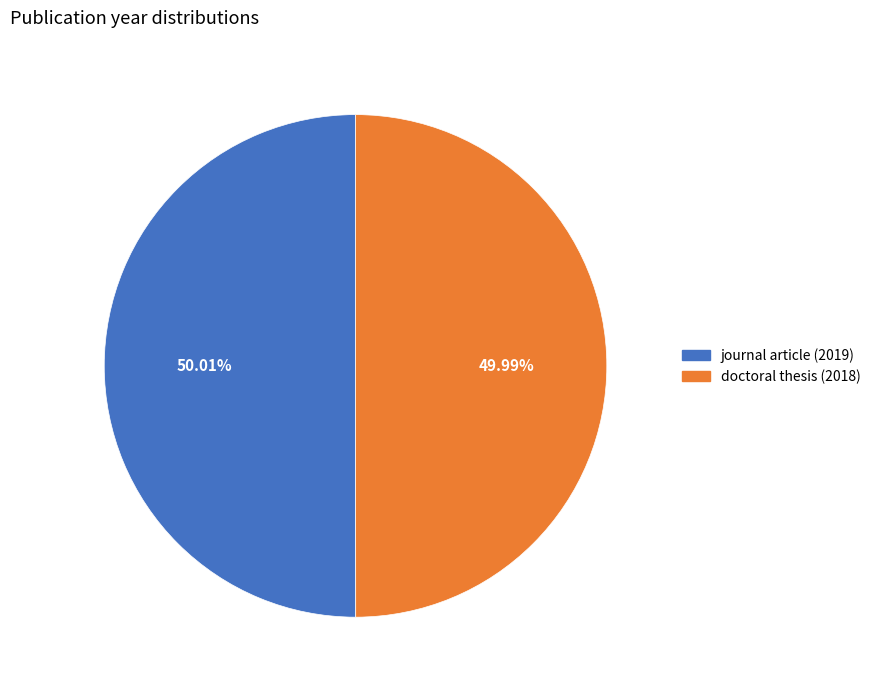

Does any single category account for the majority?

Yes